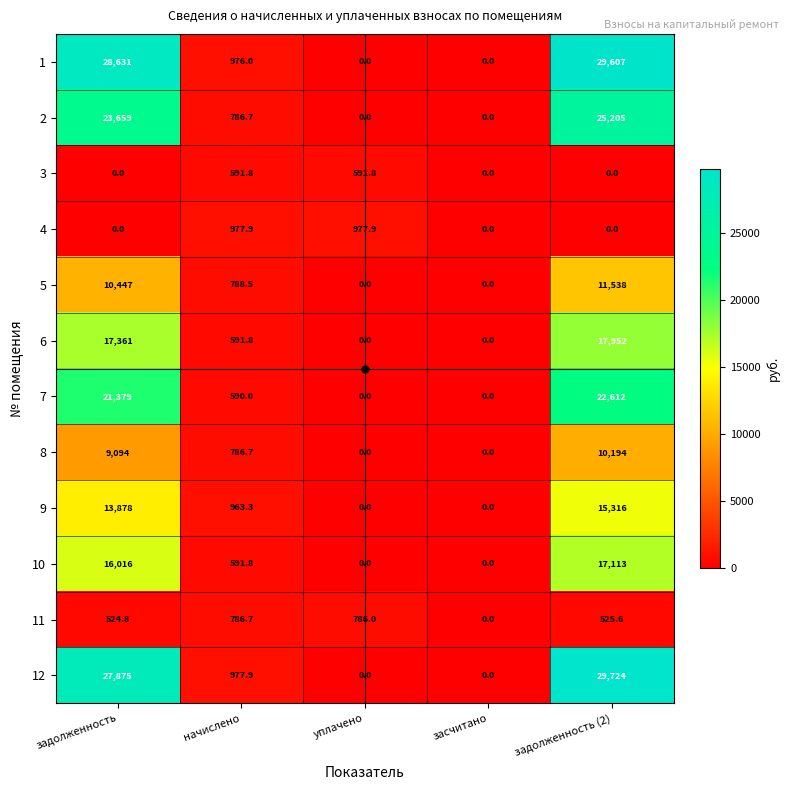

Rank the series by their maximum value, from lowest to highest.

3, 11, 4, 8, 5, 9, 10, 6, 7, 2, 1, 12